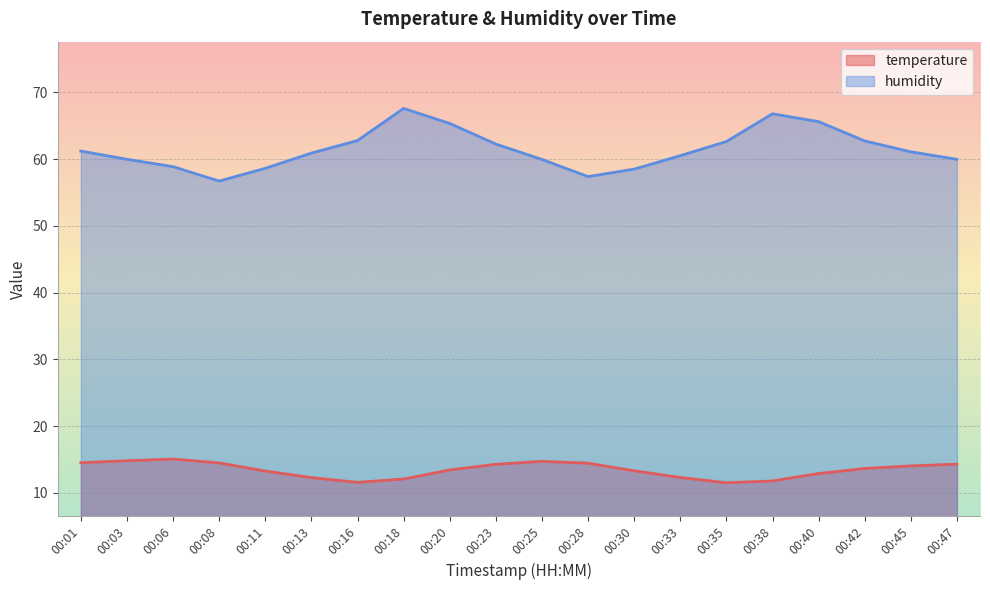

List the series in order of their peak value, highest first.

humidity, temperature